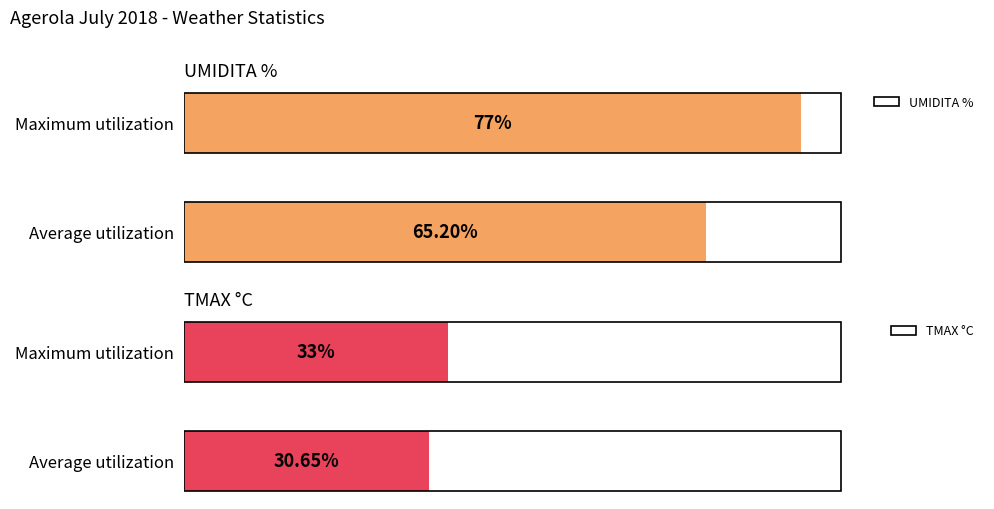

What is the lowest value of the UMIDITA % series?

65.2